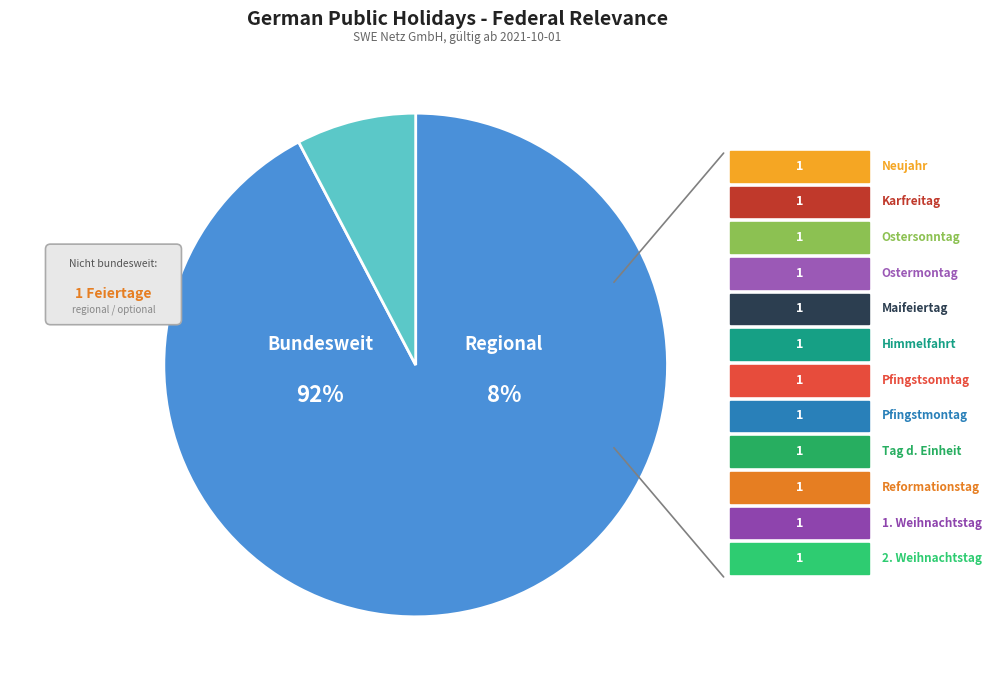

To the nearest percent, what portion does Pfingstsonntag (+49 Tage) represent?

8%